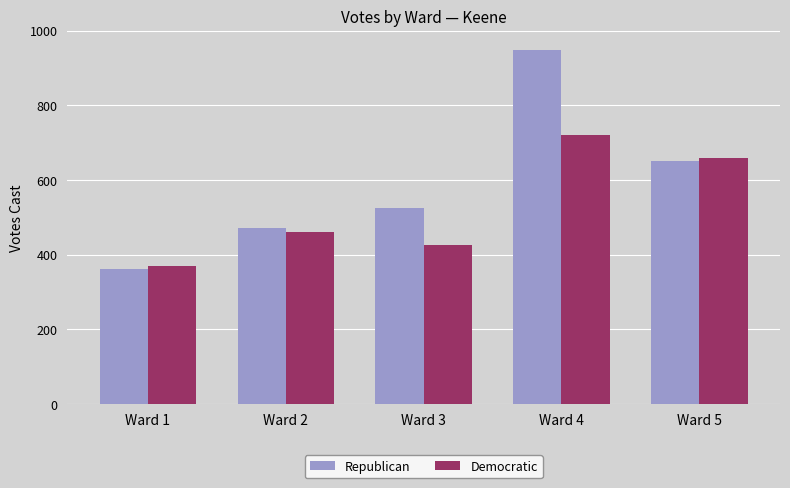

Is the value of Democratic at Ward 3 greater than the value of Republican at Ward 2?

No